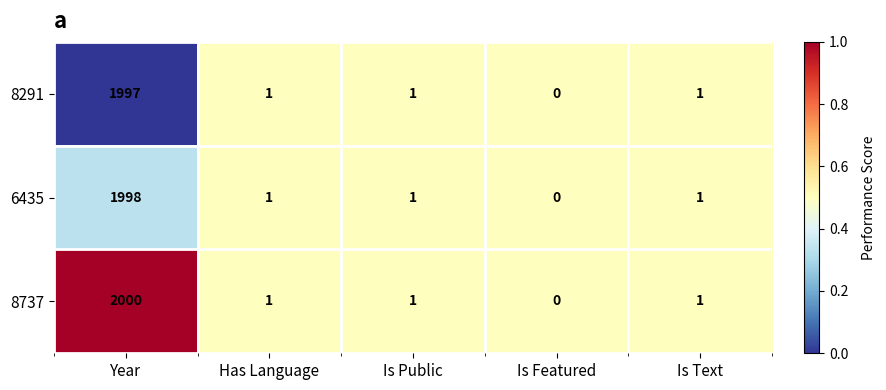

What is the difference between the maximum and minimum values in the 8737 series?

2000